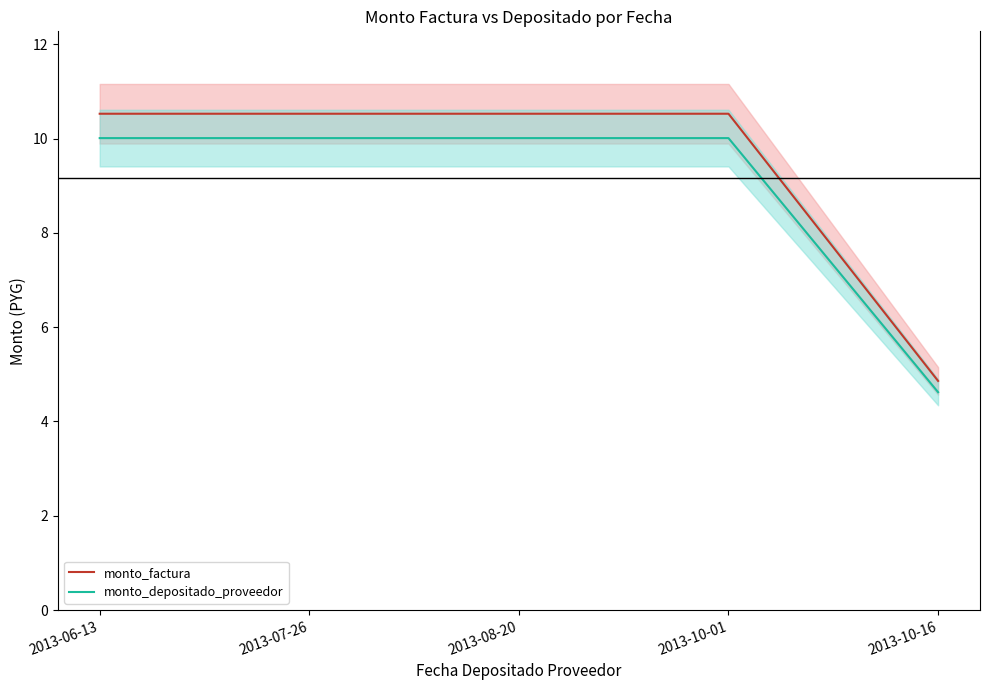

What is the lowest value of the monto_depositado_proveedor series?

4.6